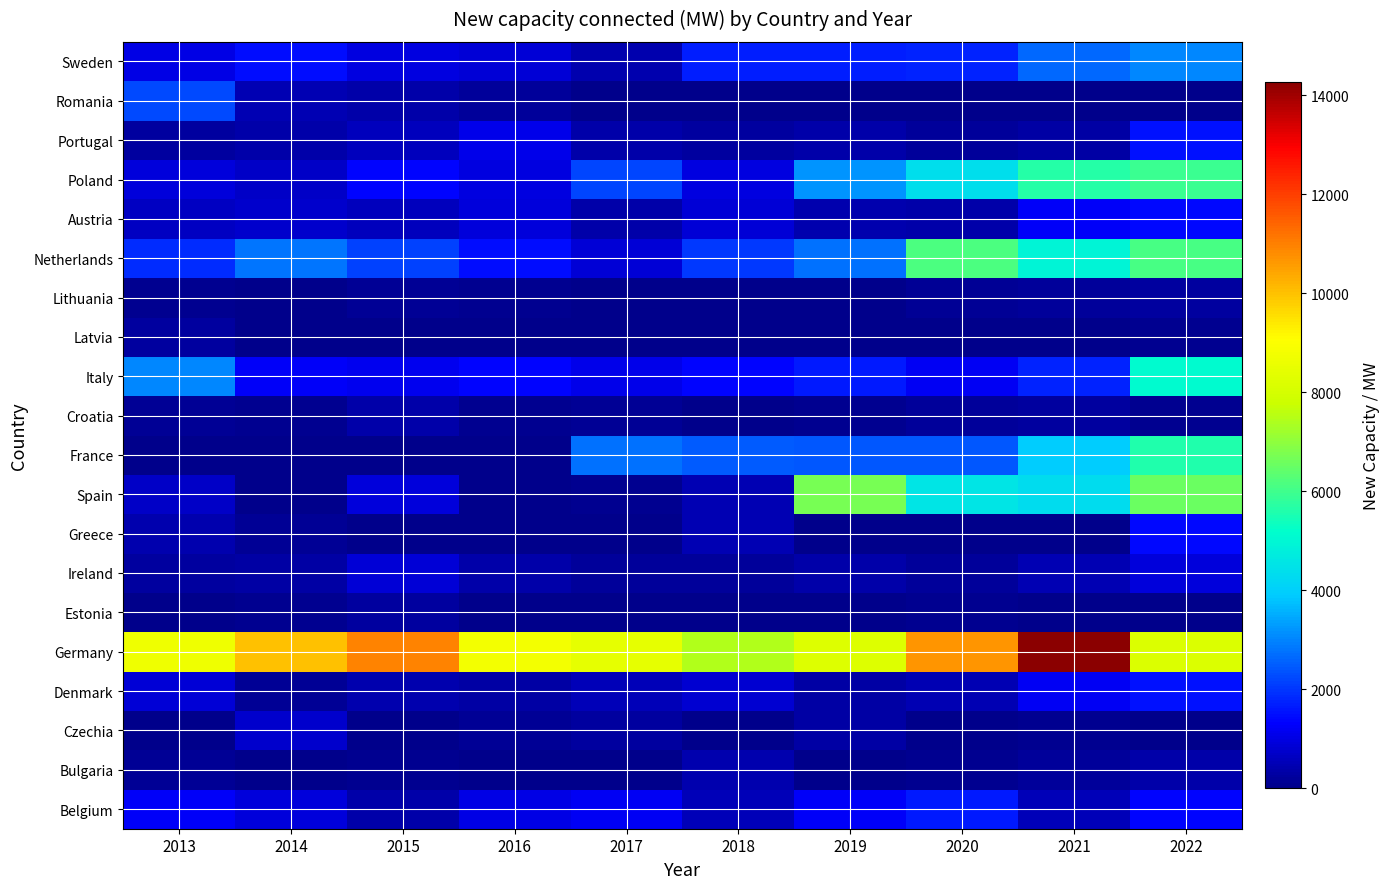

What is the total value across all series at 2016?

17786.4